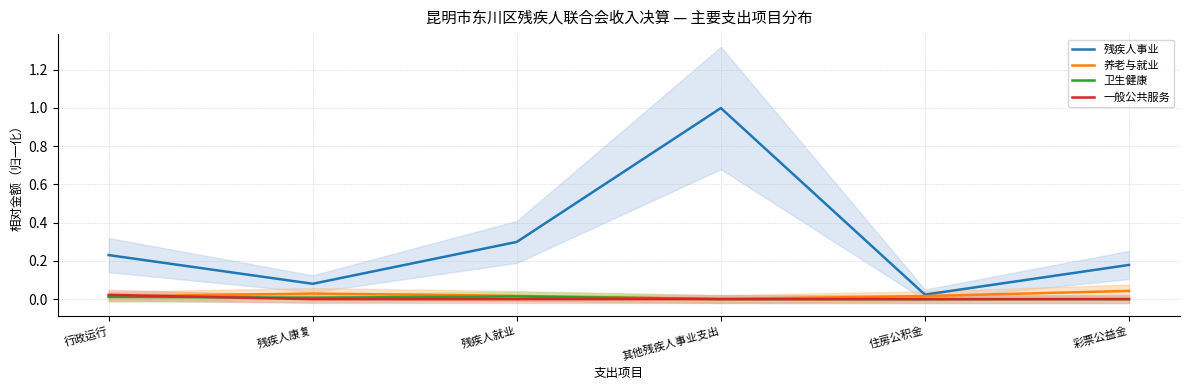

What is the spread (max minus min) of values at 行政运行?

0.2